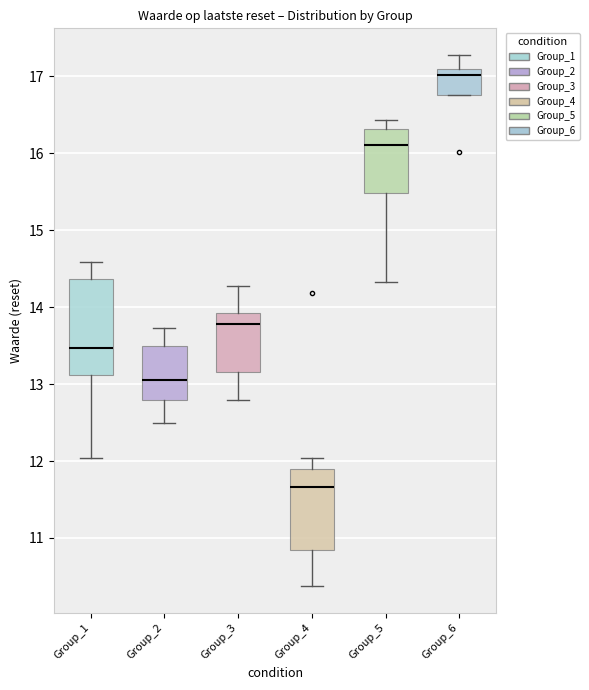

Reading left to right, transcribe this box plot: for each box, give where its median line is, the range the box spans, and where its two whiskers end, as read against the y-axis. The values are not printed on the chart, so give them approximately, as read against the axis.

Group_1: median 13.5, box 13.1 to 14.4, whiskers 12.0 to 14.6
Group_2: median 13.1, box 12.8 to 13.5, whiskers 12.5 to 13.7
Group_3: median 13.8, box 13.2 to 13.9, whiskers 12.8 to 14.3
Group_4: median 11.7, box 10.8 to 11.9, whiskers 10.4 to 12.0
Group_5: median 16.1, box 15.5 to 16.3, whiskers 14.3 to 16.4
Group_6: median 17.0, box 16.8 to 17.1, whiskers 16.8 to 17.3